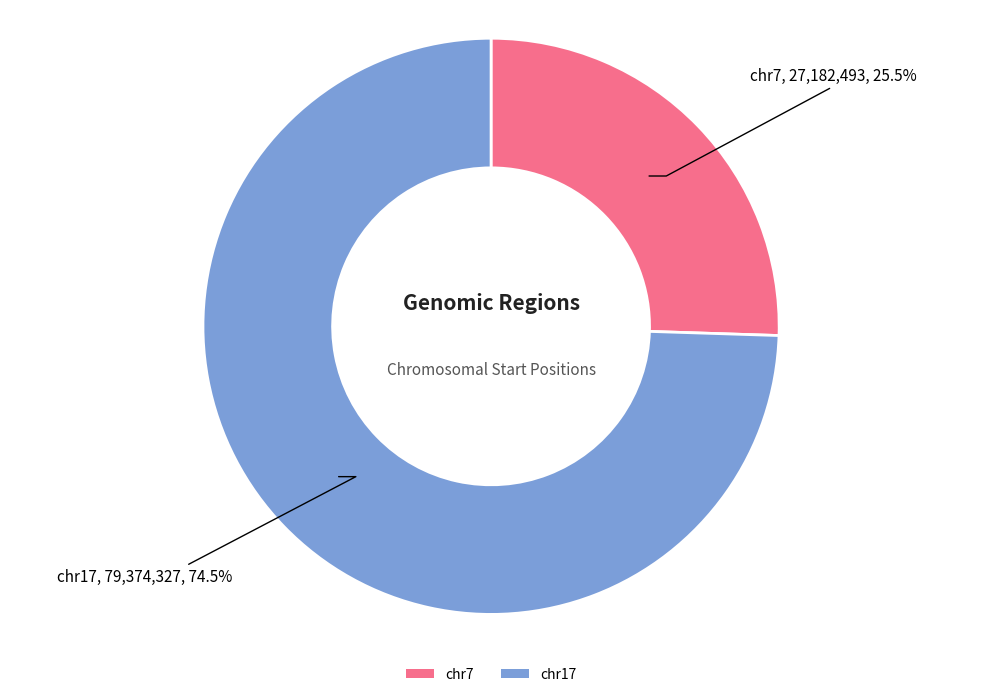

Count the number of slices in the pie.

2